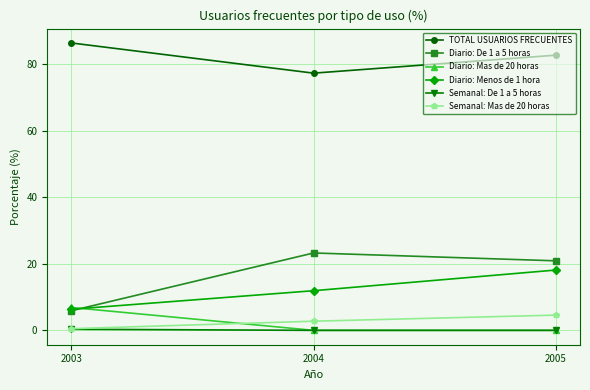

At which label does TOTAL USUARIOS FRECUENTES first exceed 82?

2003